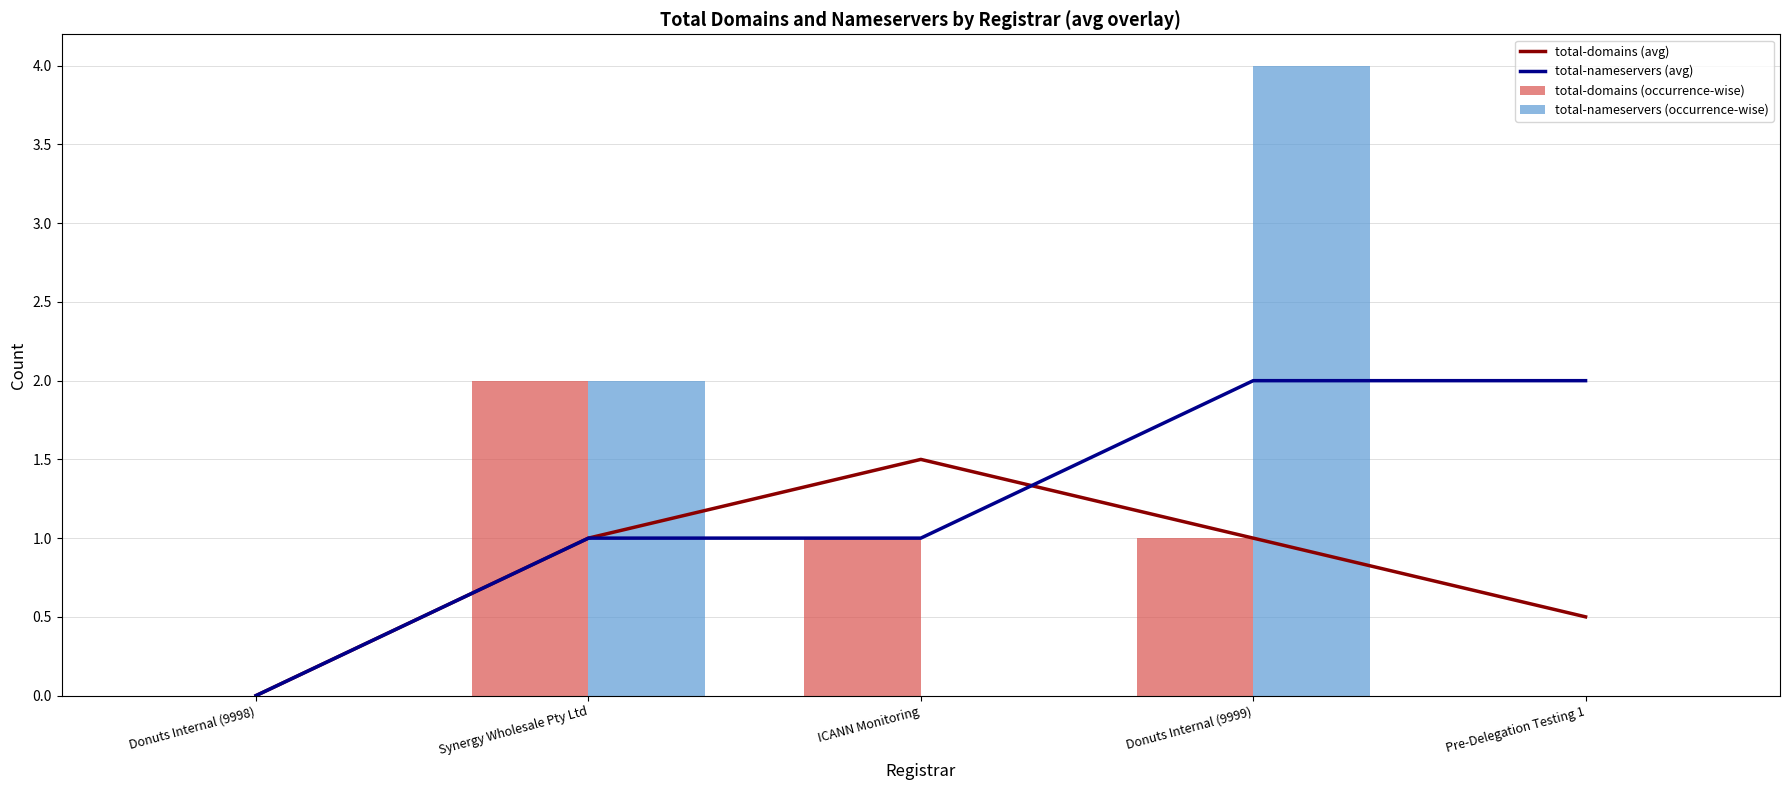

How many values in the total-domains (avg) series exceed 1?

1